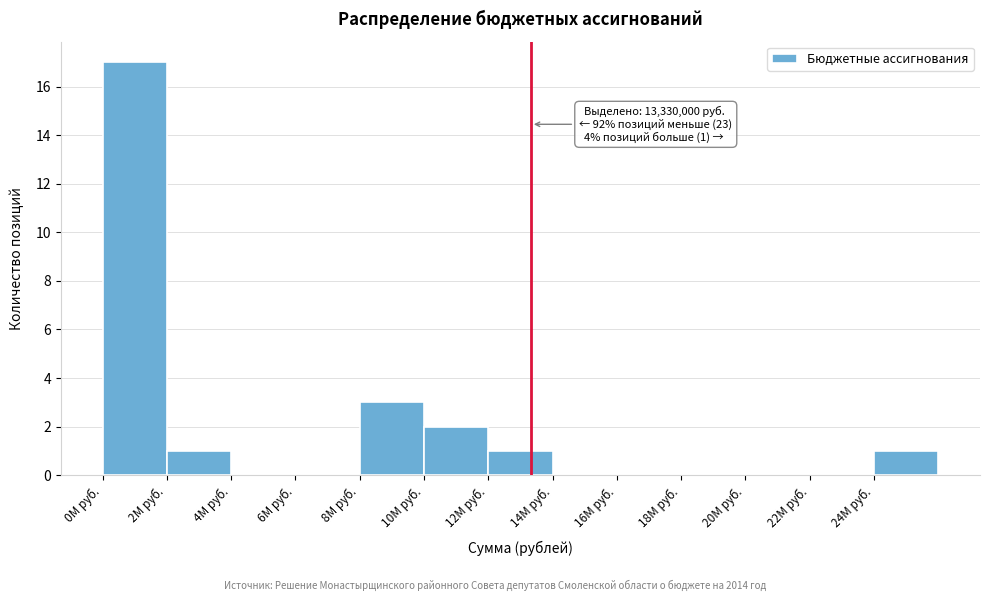

Reading left to right, what are all the values shown in this chart?

0M руб.=17	2M руб.=1	4M руб.=0	6M руб.=0	8M руб.=3	10M руб.=2	12M руб.=1	14M руб.=0	16M руб.=0	18M руб.=0	20M руб.=0	22M руб.=0	24M руб.=1